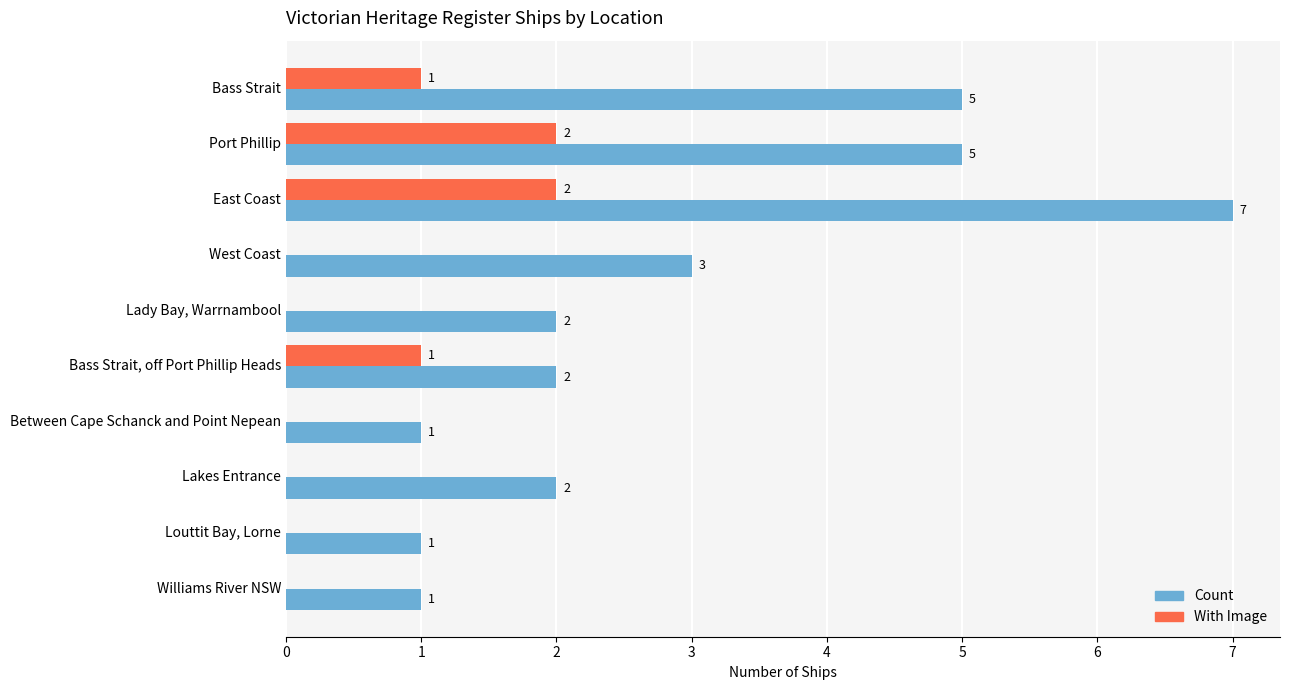

What is the average value of the With Image series?

1